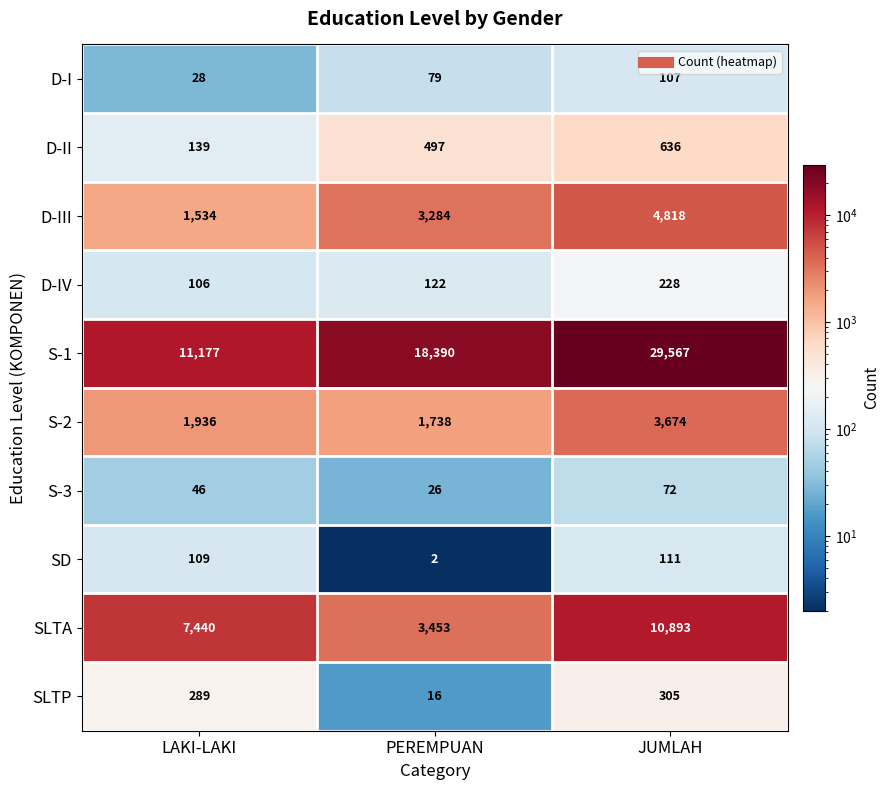

Rank the series by their maximum value, from lowest to highest.

S-3, D-I, SD, D-IV, SLTP, D-II, S-2, D-III, SLTA, S-1